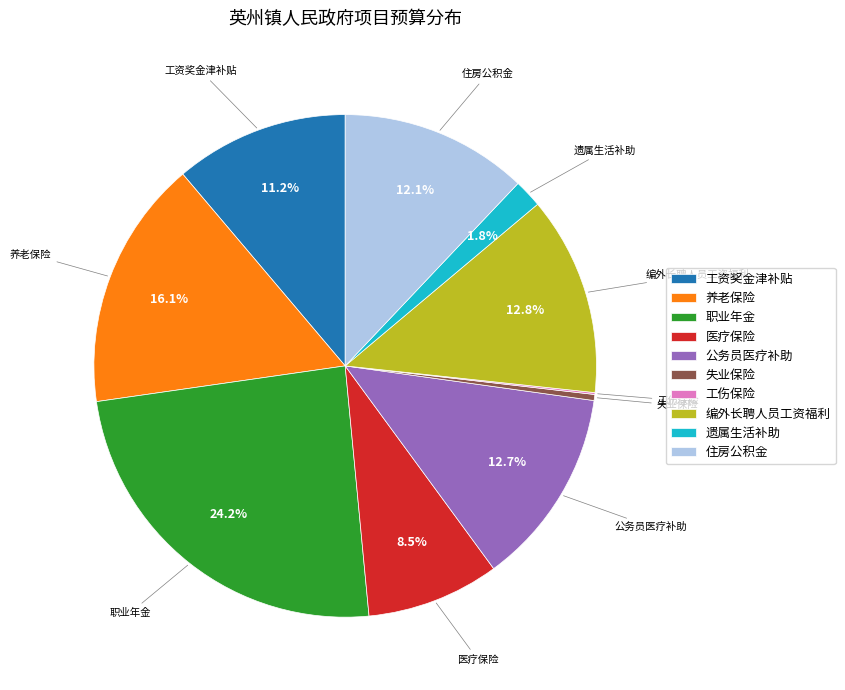

What percentage is NOT represented by 养老保险?

83.9%